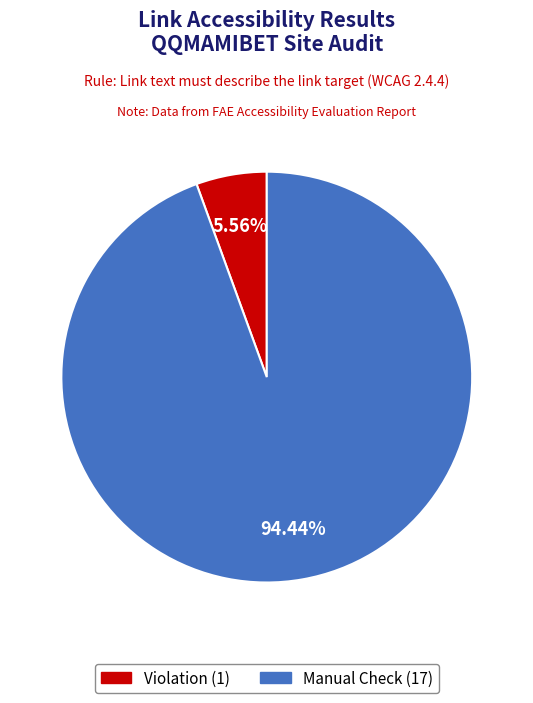

The Violation slice represents 6% of the pie. True or false?

True